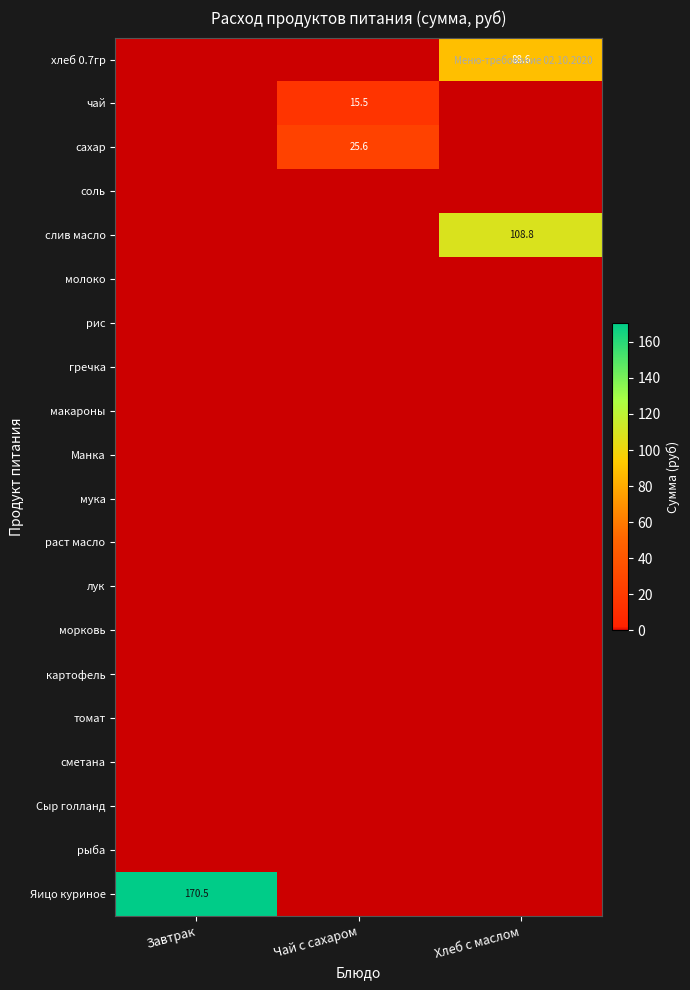

Which series changed the most between Завтрак and Чай с сахаром?

Яицо куриное